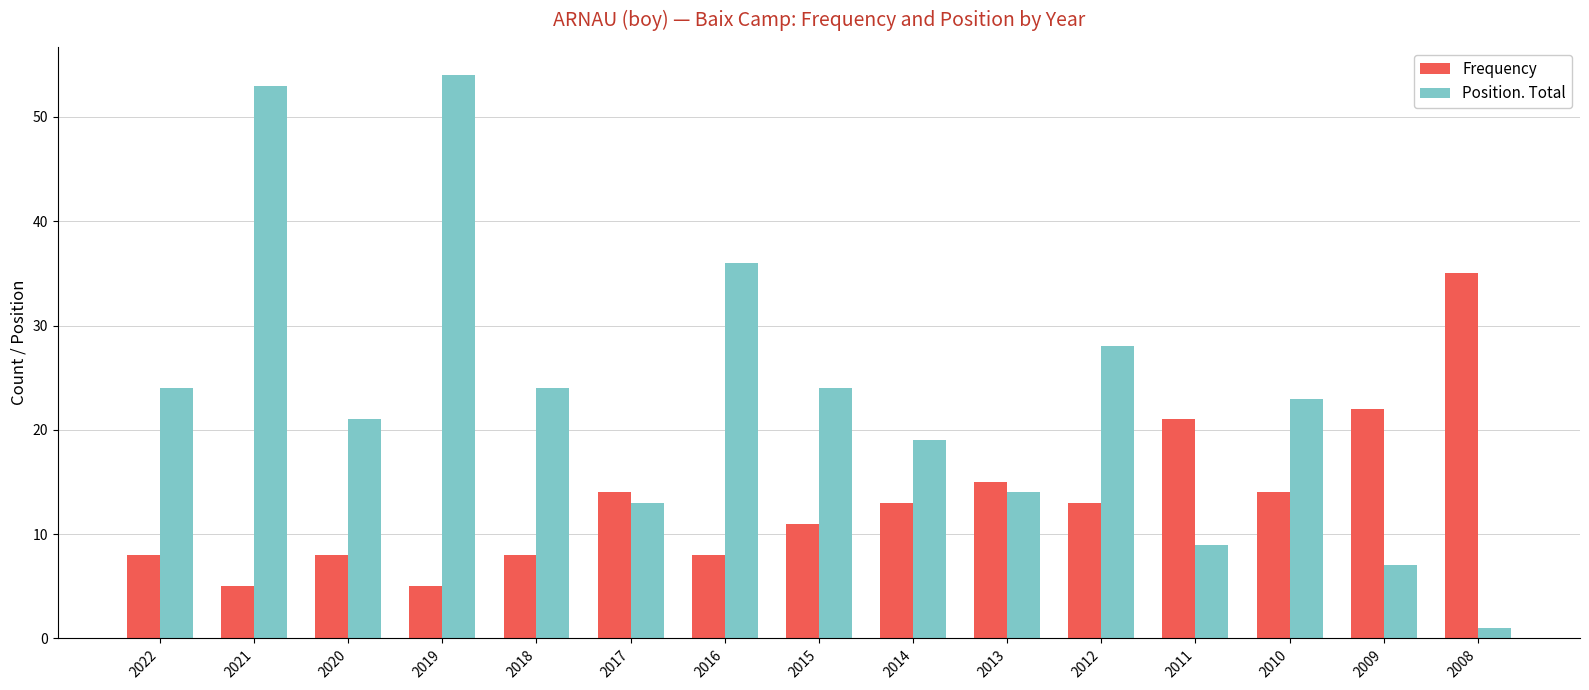

What is the difference between the maximum and minimum values in the Frequency series?

30